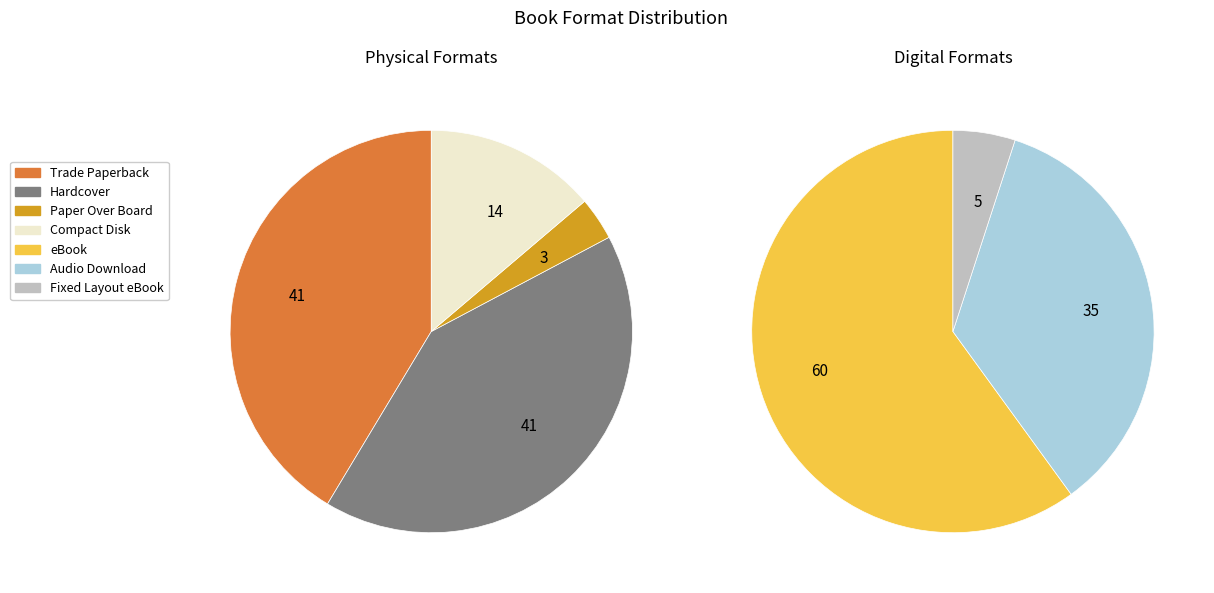

Between Audio Download and Paper Over Board, which is larger?

Audio Download